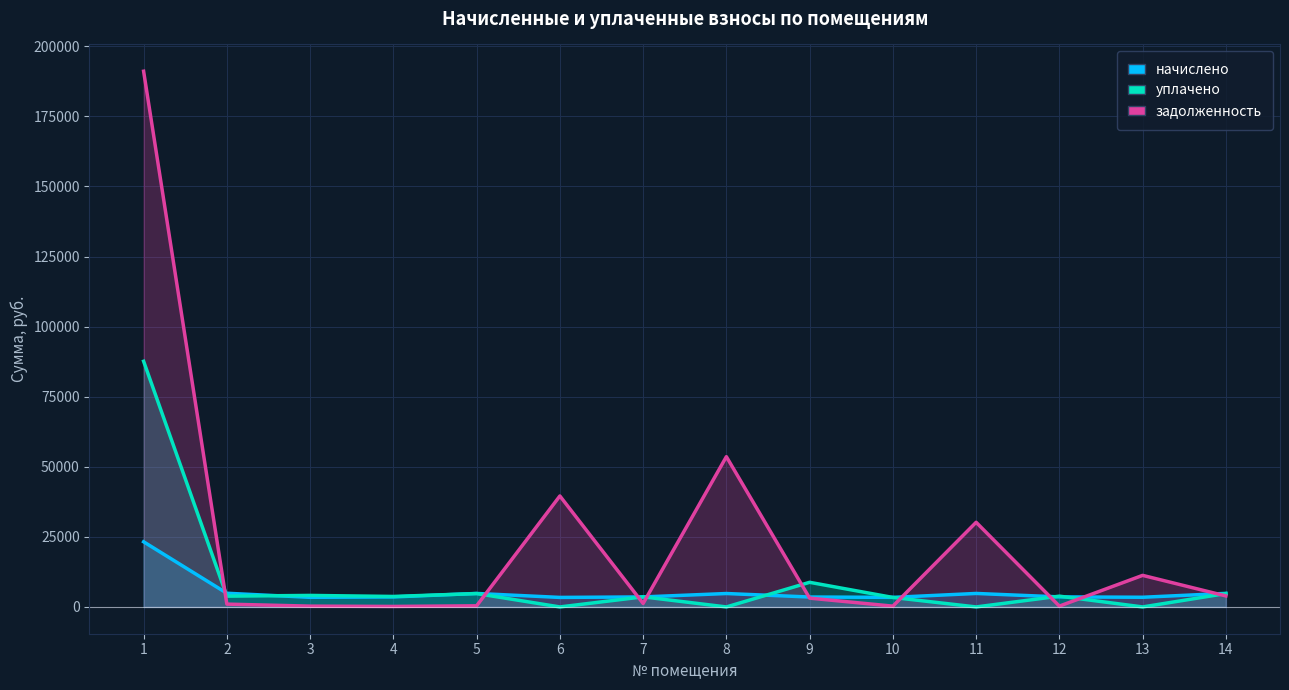

The задолженность series shows 91.5 at 10. True or false?

False